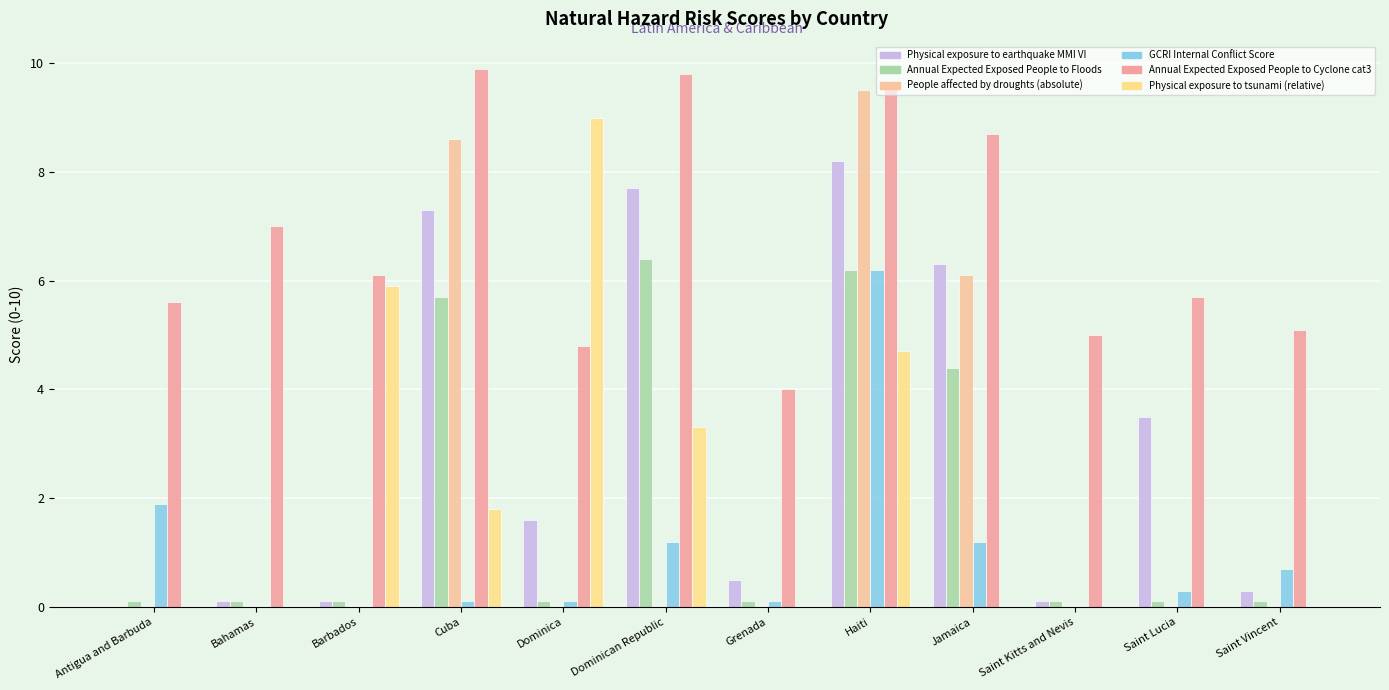

What is the label of the 7th bar from the right?

Dominican Republic